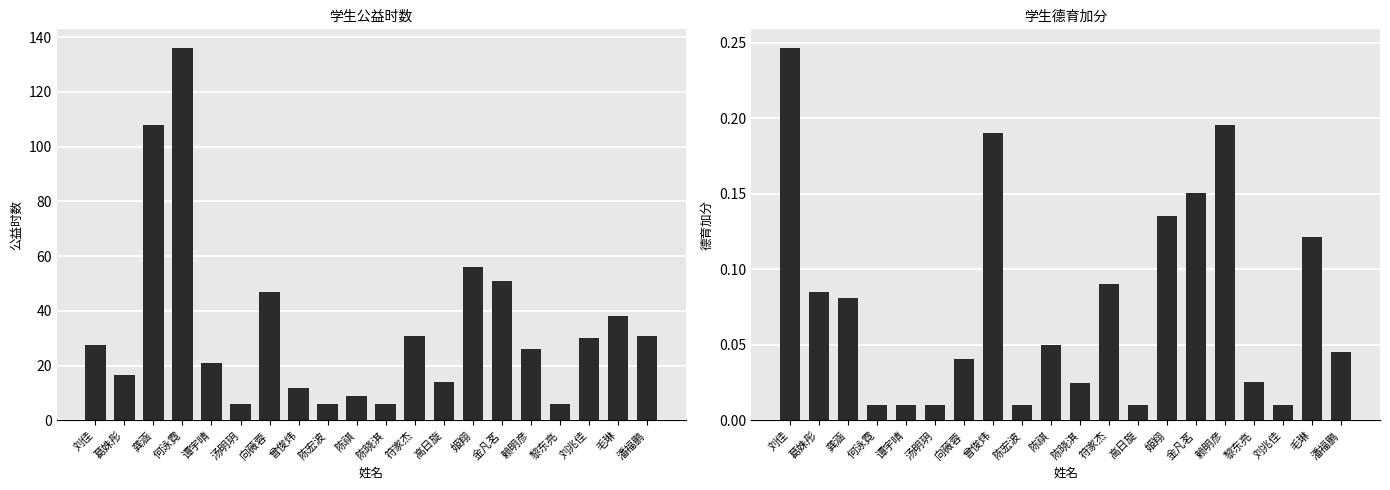

At how many categories does at least one series exceed 12?

14